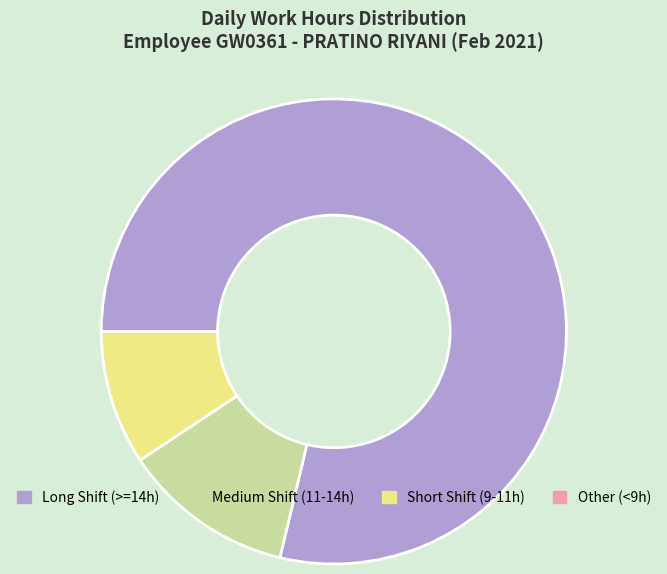

What is the largest slice in the pie chart?

Long Shift (>=14h)